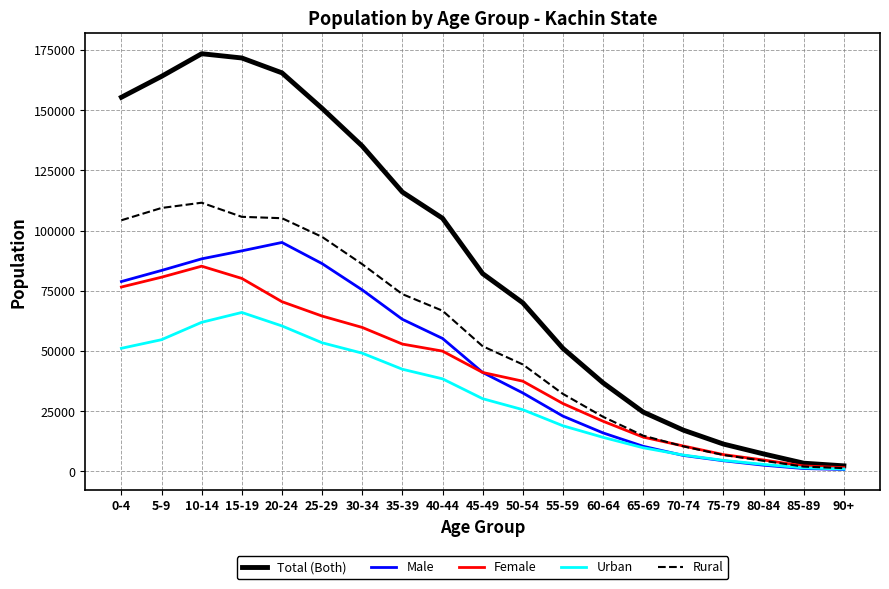

What value does the Male series have at 40-44, to the nearest 100?

55200